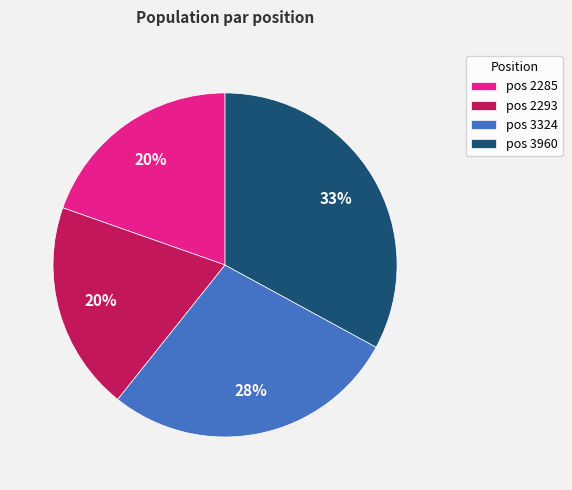

Between pos 2293 and pos 3960, which is larger?

pos 3960